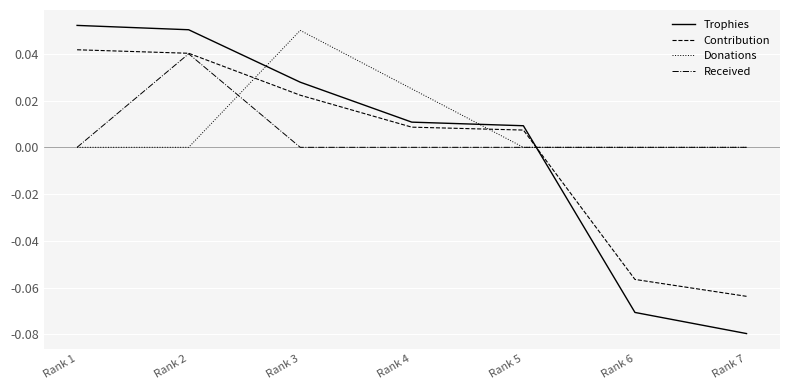

Is it true that Donations equals 0.0 at Rank 2?

True